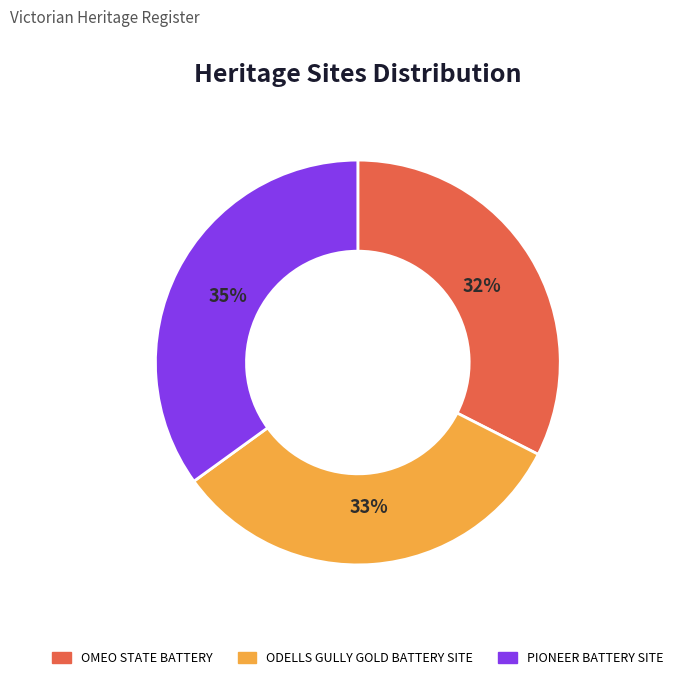

What percentage is the ODELLS GULLY GOLD BATTERY SITE slice, to the nearest percent?

33%